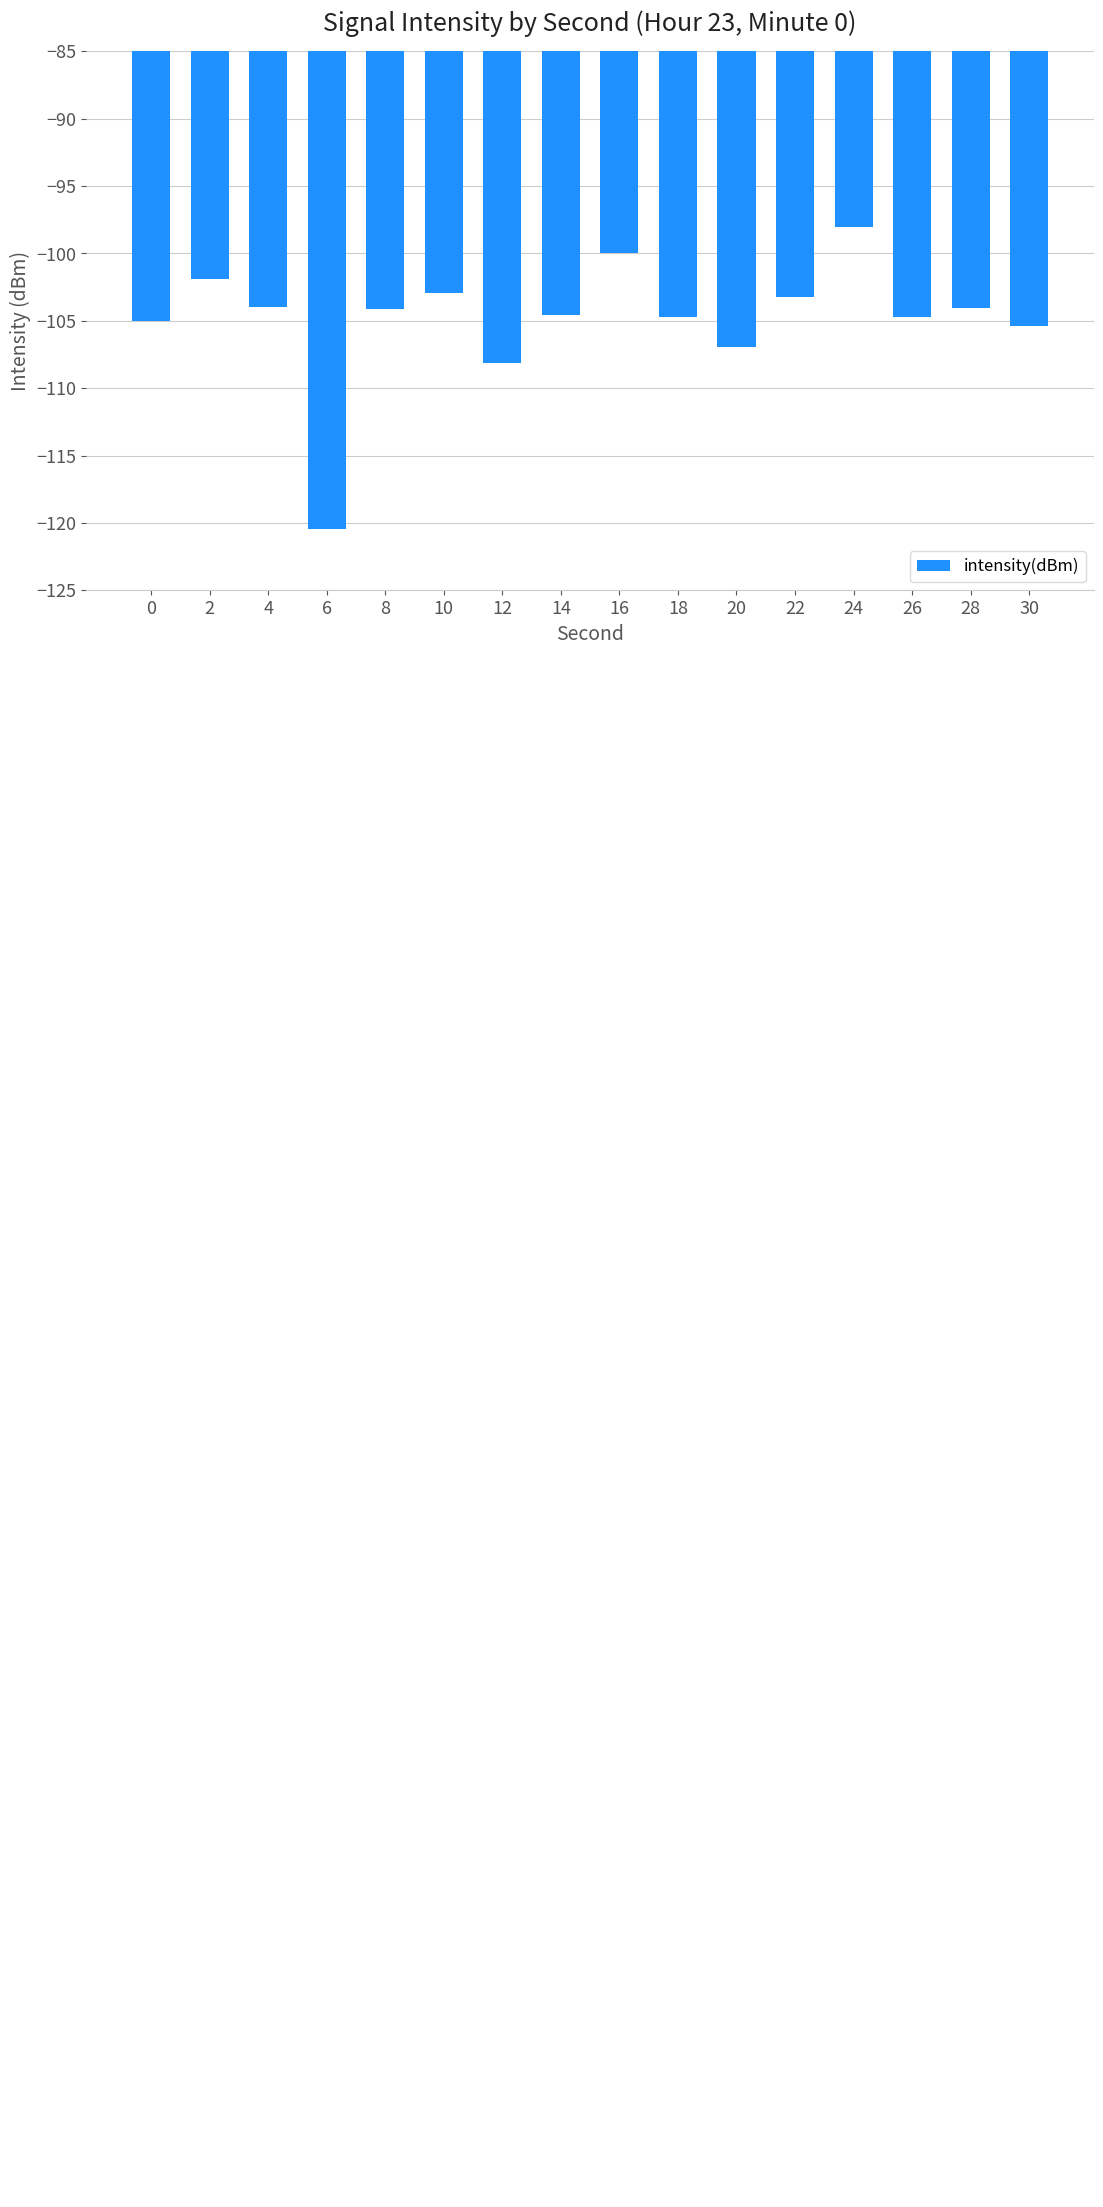

Are the bars horizontal?

No